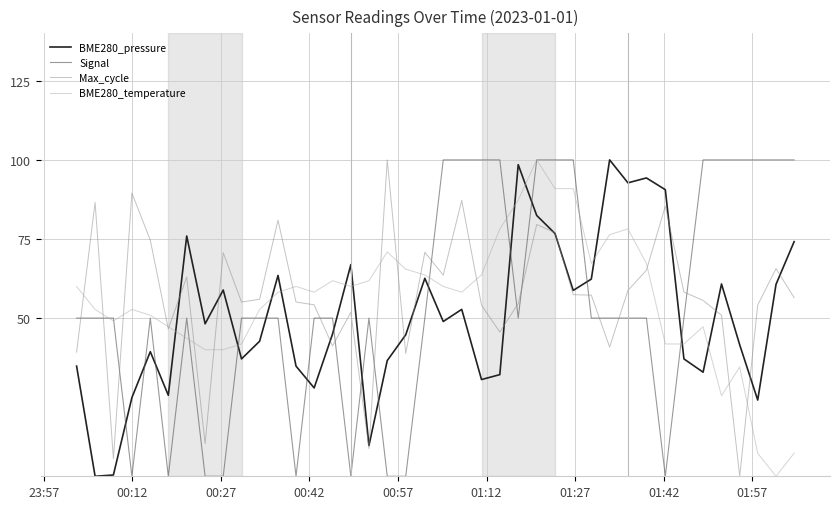

True or false: BME280_temperature and Max_cycle intersect in this chart.

True